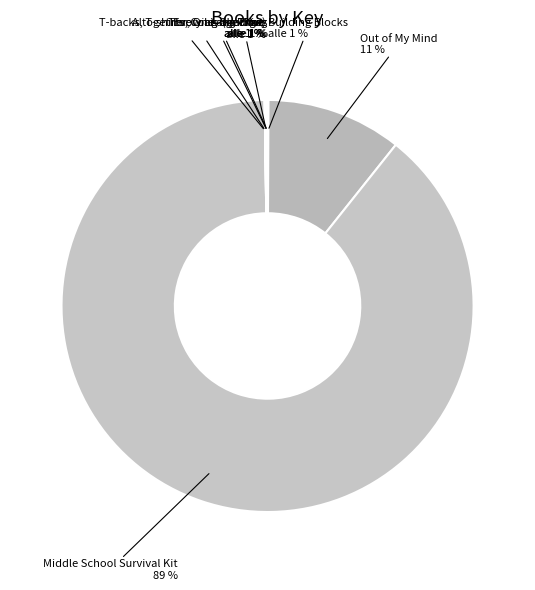

To the nearest percent, what is the difference between the largest and smallest slice percentages?

89%